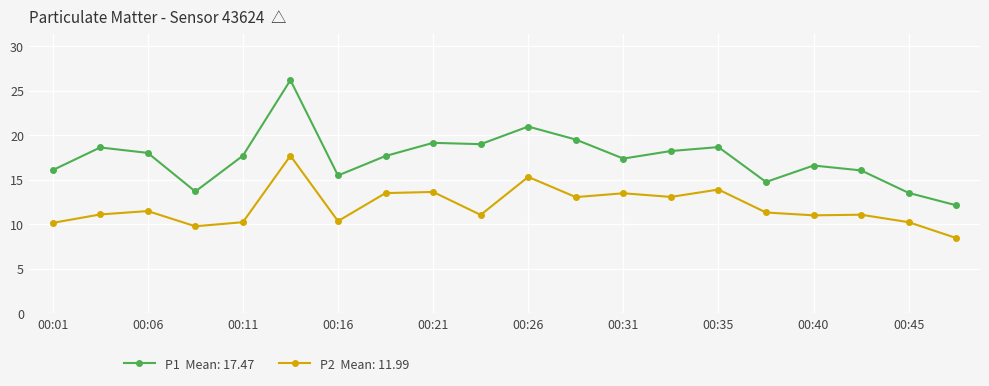

What is the maximum value shown in the chart?

26.2